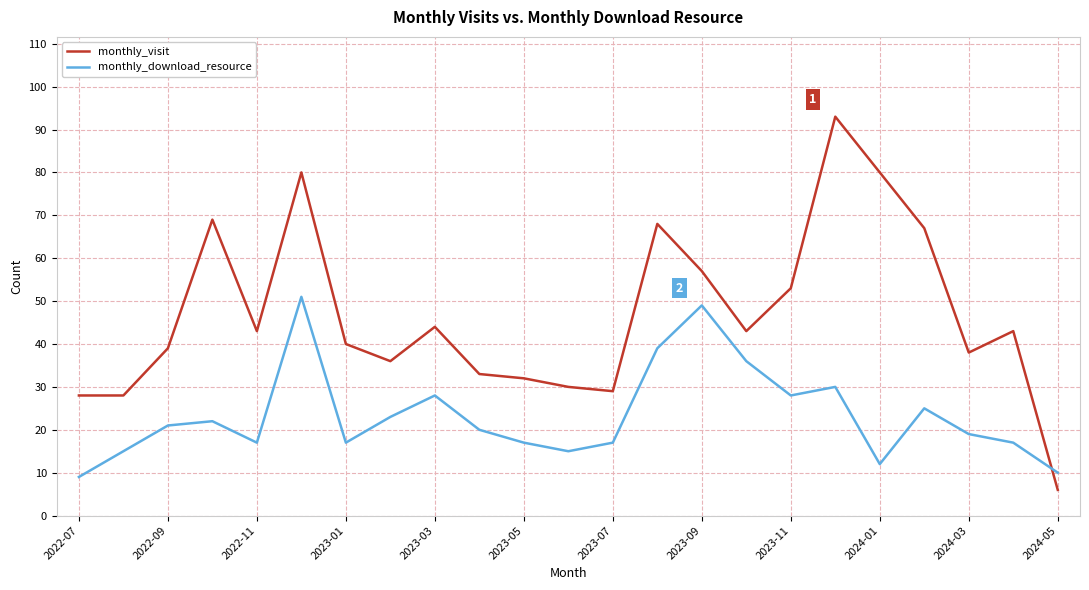

Which series has the largest total across all categories?

monthly_visit